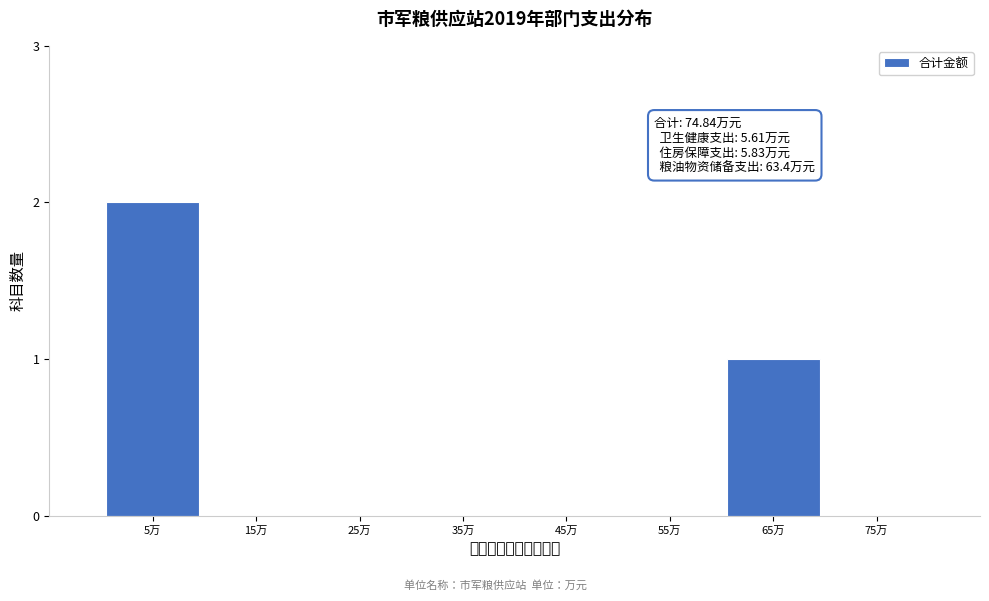

Reading left to right, extract all data points from this chart.

5万=2	15万=0	25万=0	35万=0	45万=0	55万=0	65万=1	75万=0